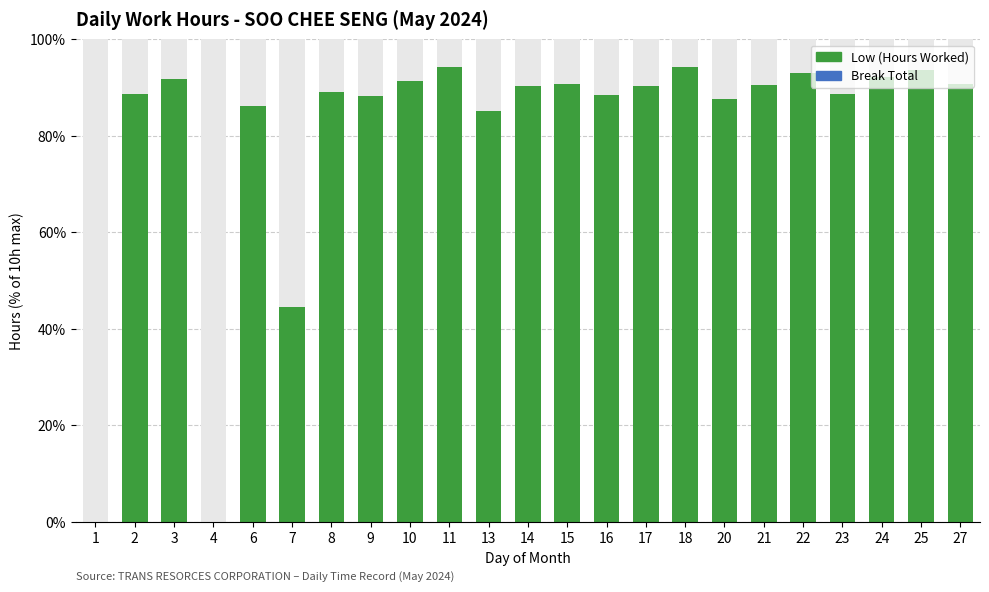

What is the average value of the Low (Hours Worked) series?

80.4